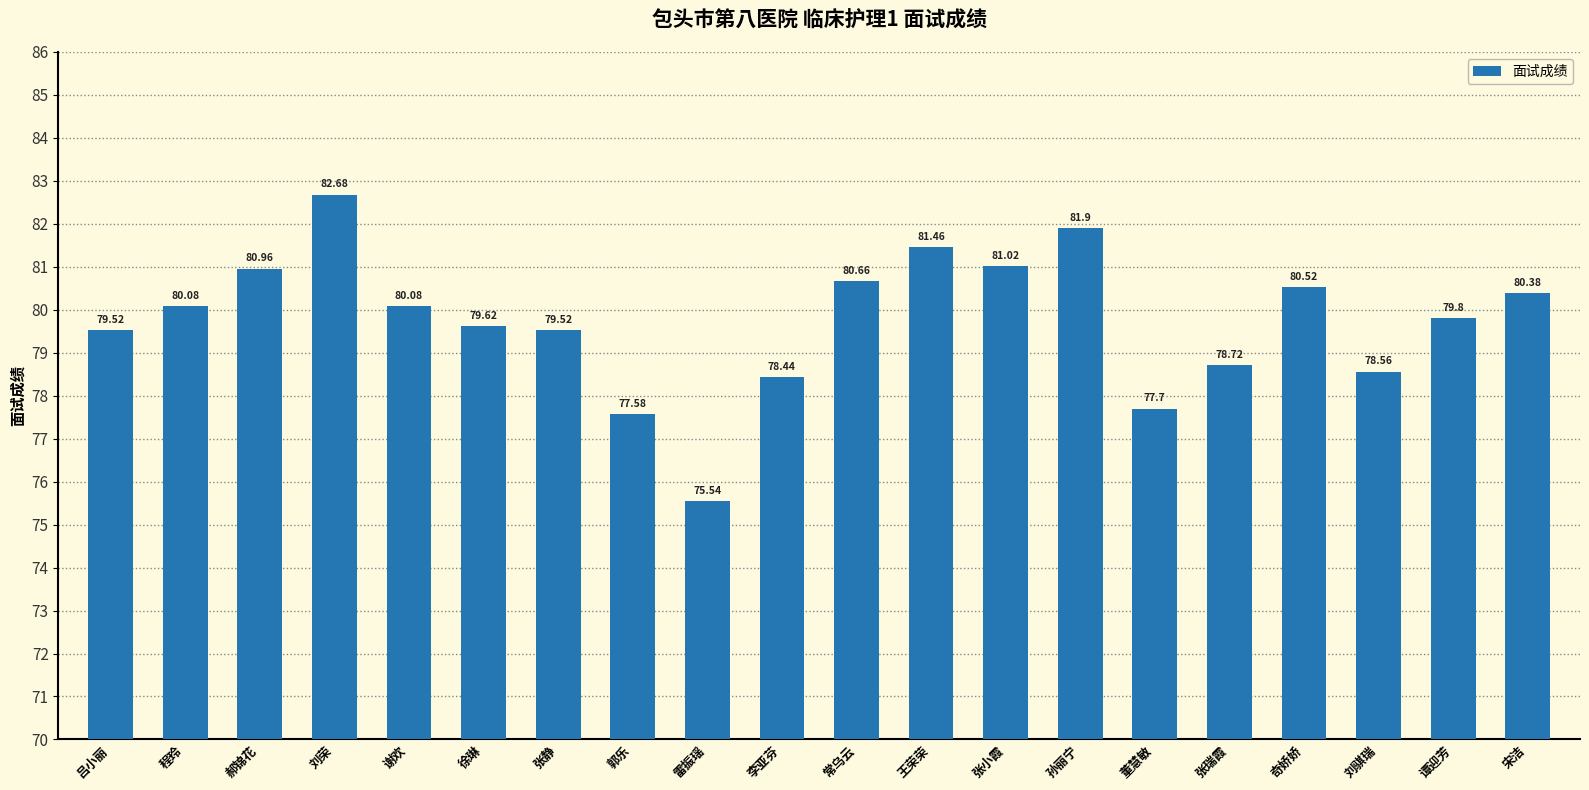

At which label is the value closest to 79?

张瑞霞